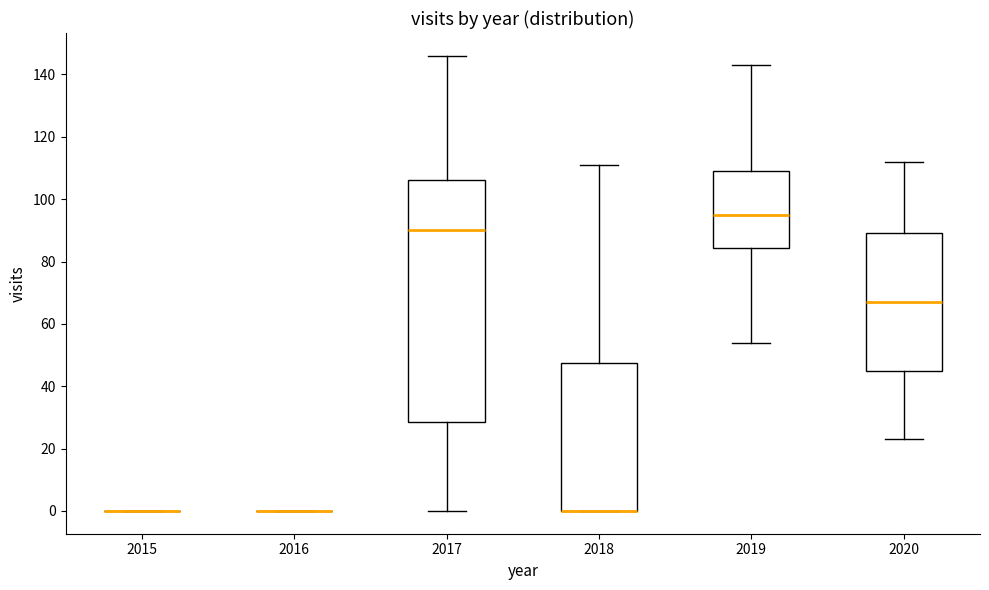

Which box is the tallest, from its lower edge to its upper edge?

2017